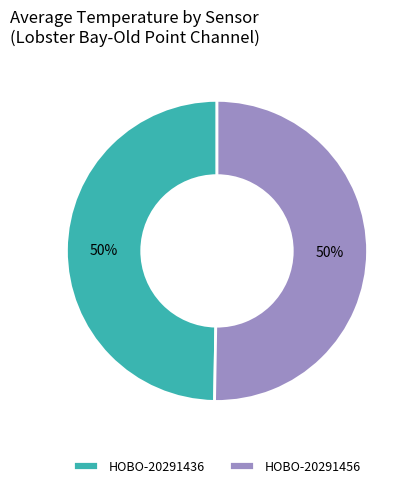

To the nearest percent, what is the average slice percentage?

50%